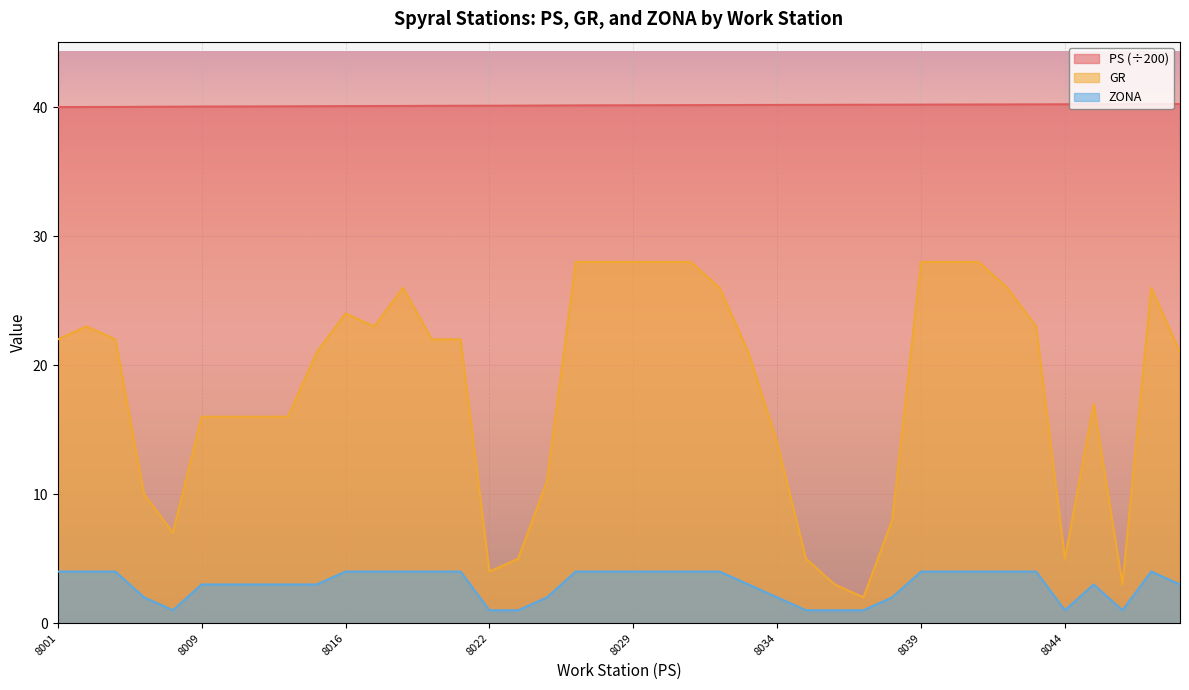

Which category has the lowest value across all series?

8007